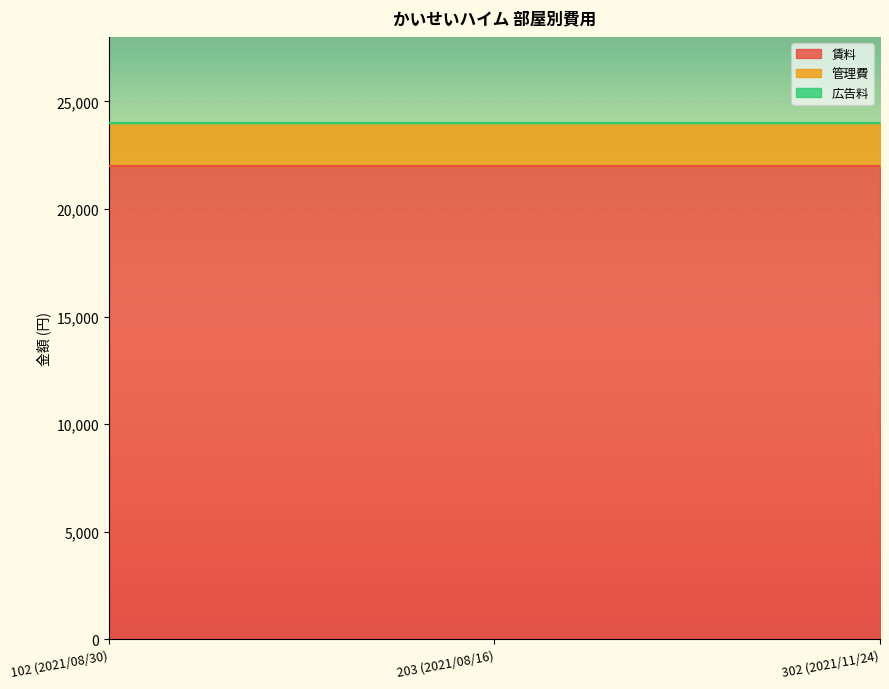

What is the difference between the highest and lowest values at 203 (2021/08/16)?

21997